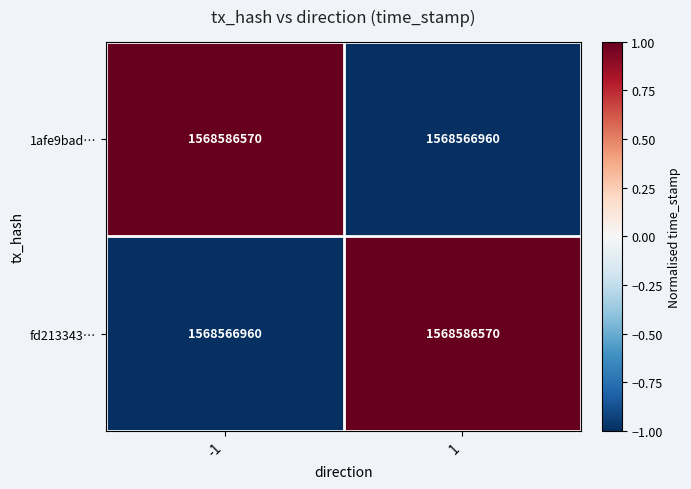

What value does the 1afe9bad… series have at -1, to the nearest 100?

1568586600